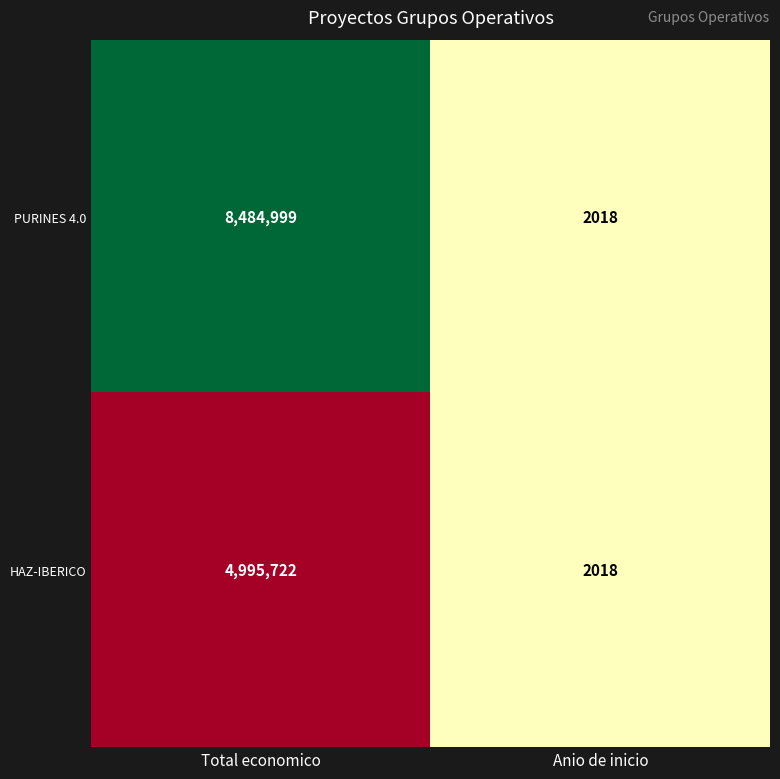

Rank the series by their average value, from highest to lowest.

PURINES 4.0, HAZ-IBERICO